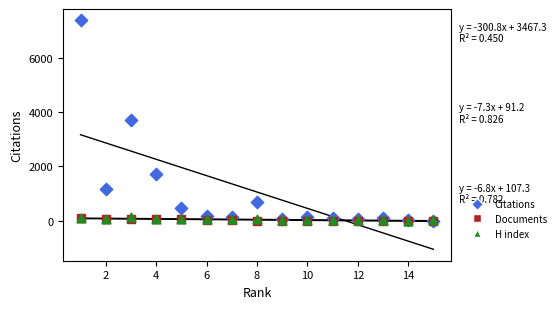

Which series has the widest spread of Y values?

Citations